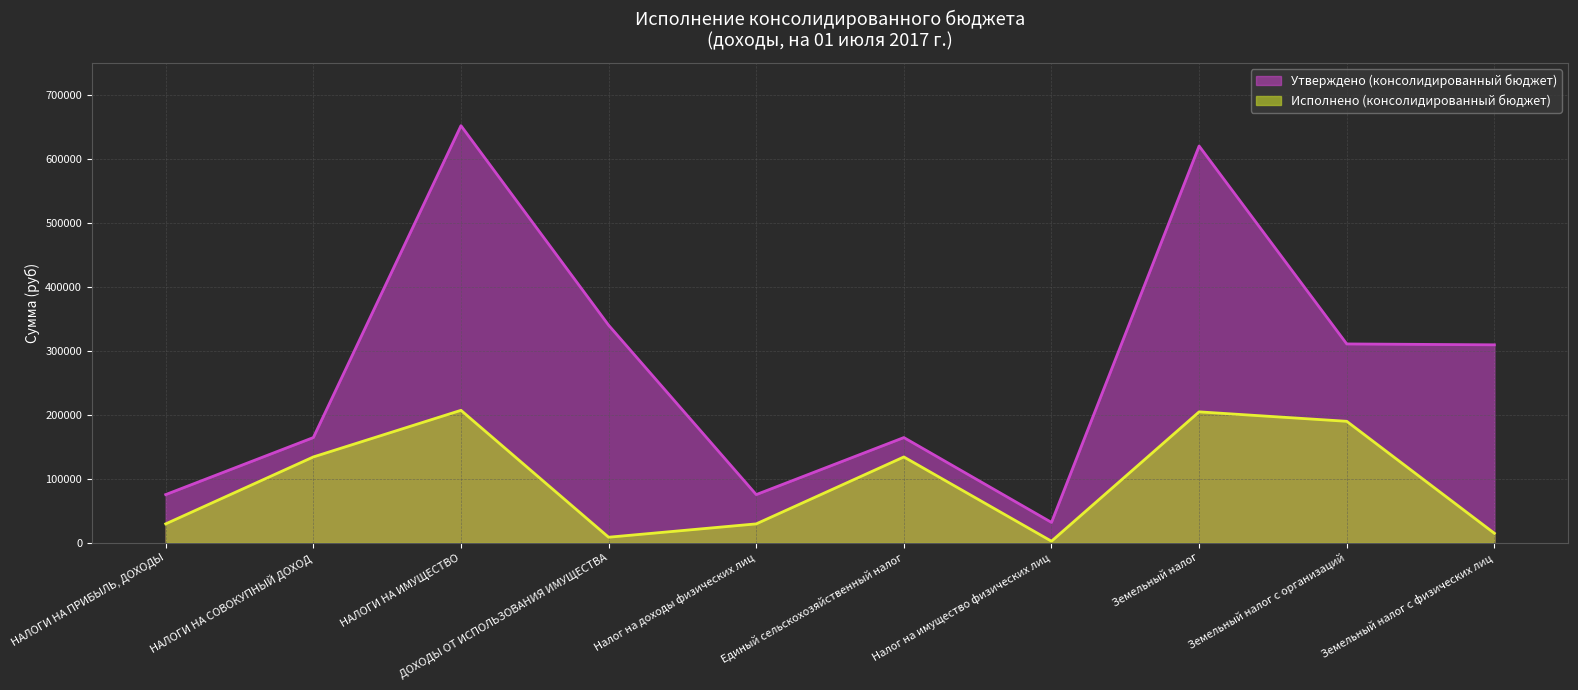

Where is the first local minimum for Утверждено (консолидированный бюджет)?

Налог на доходы физических лиц